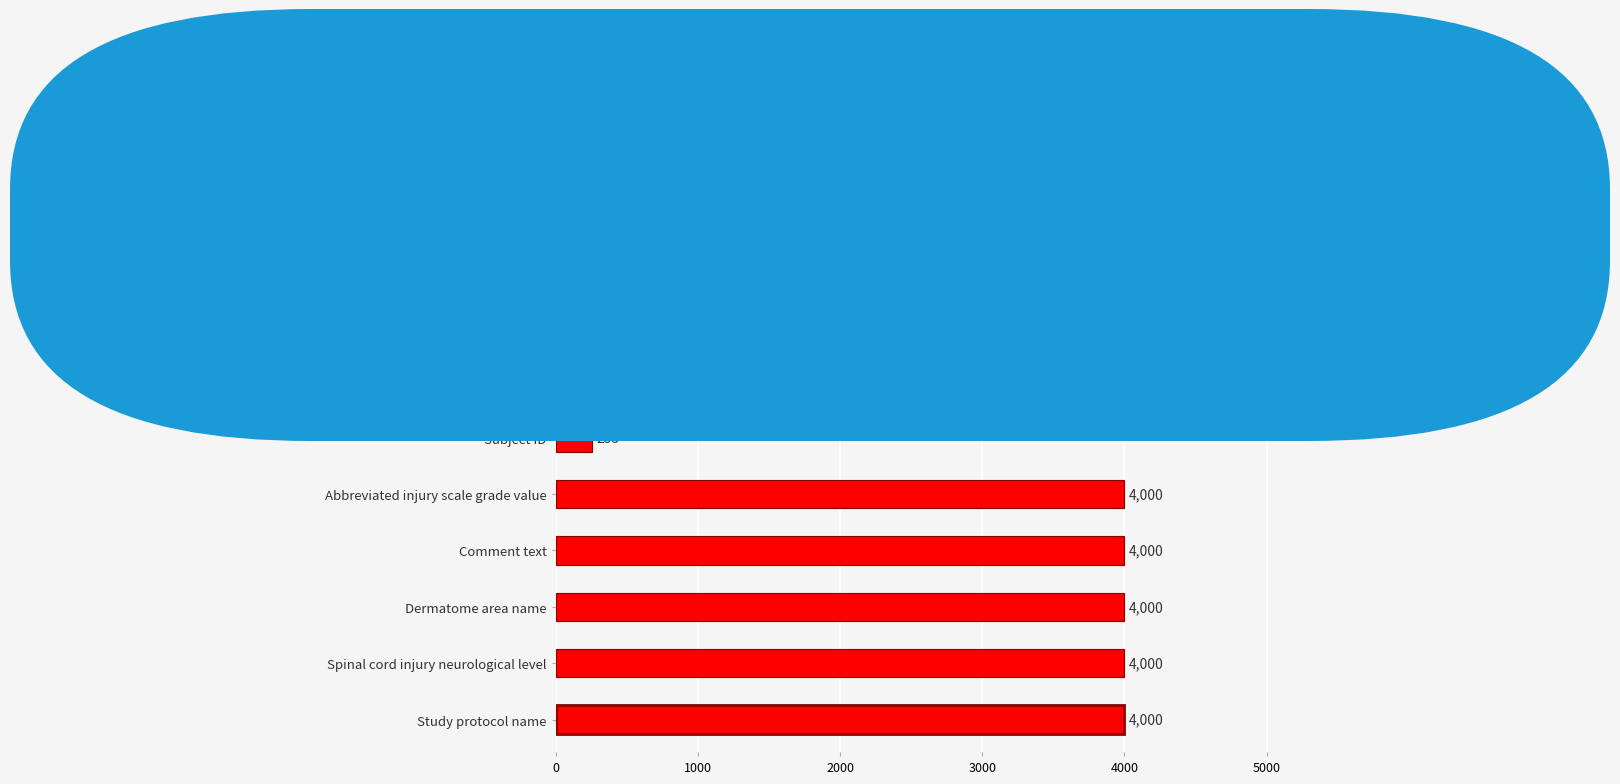

The chart shows a value of 4000 at Dermatome area name. True or false?

True